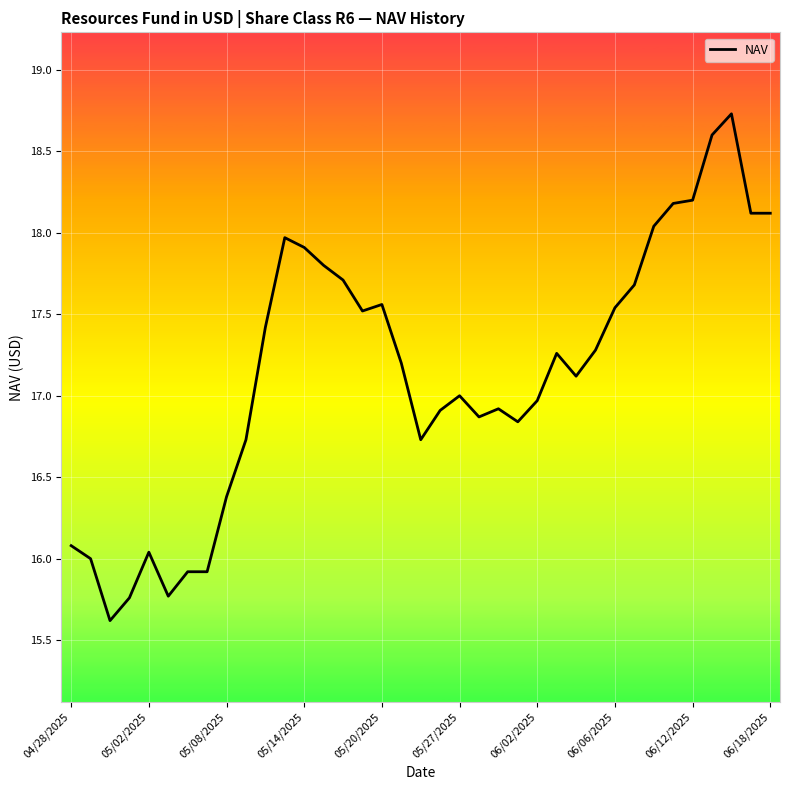

Reading left to right, list all the values displayed in this chart.

16.1	16.0	15.6	15.8	16.0	15.8	15.9	15.9	16.4	16.7	17.4	18.0	17.9	17.8	17.7	17.5	17.6	17.2	16.7	16.9	17.0	16.9	16.9	16.8	17.0	17.3	17.1	17.3	17.5	17.7	18.0	18.2	18.2	18.6	18.7	18.1	18.1